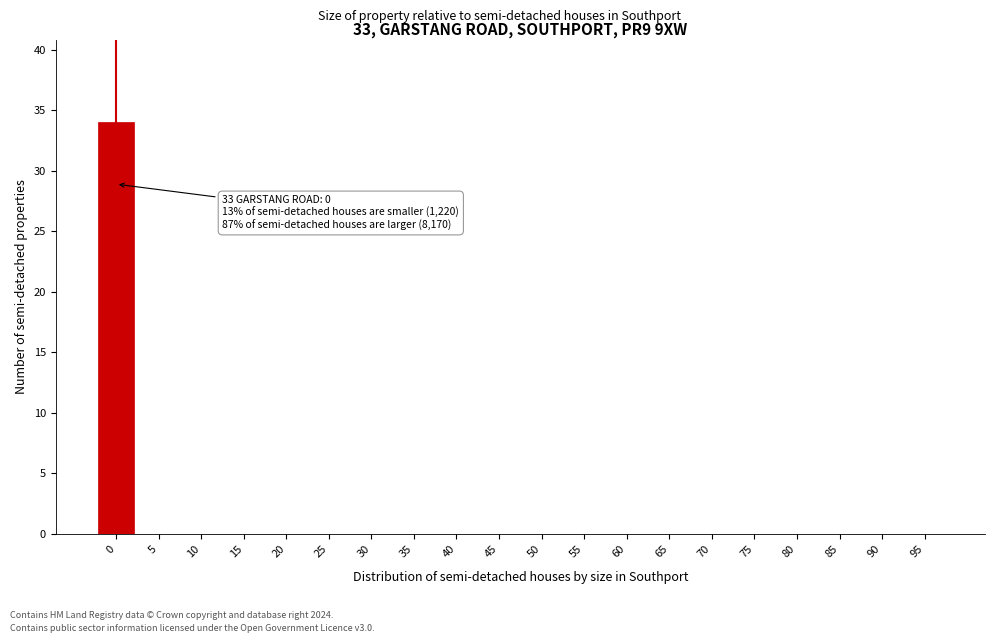

Reading left to right, list all the values displayed in this chart.

0=34	5=0	10=0	15=0	20=0	25=0	30=0	35=0	40=0	45=0	50=0	55=0	60=0	65=0	70=0	75=0	80=0	85=0	90=0	95=0